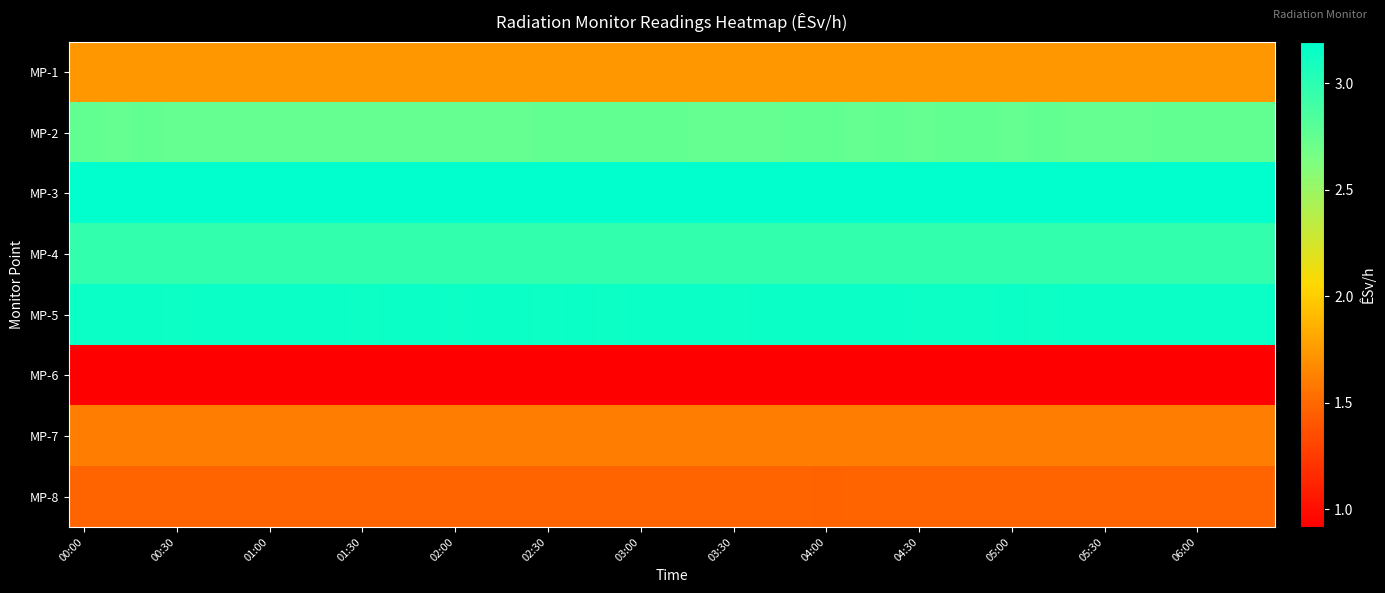

Which series has the largest total across all categories?

MP-3